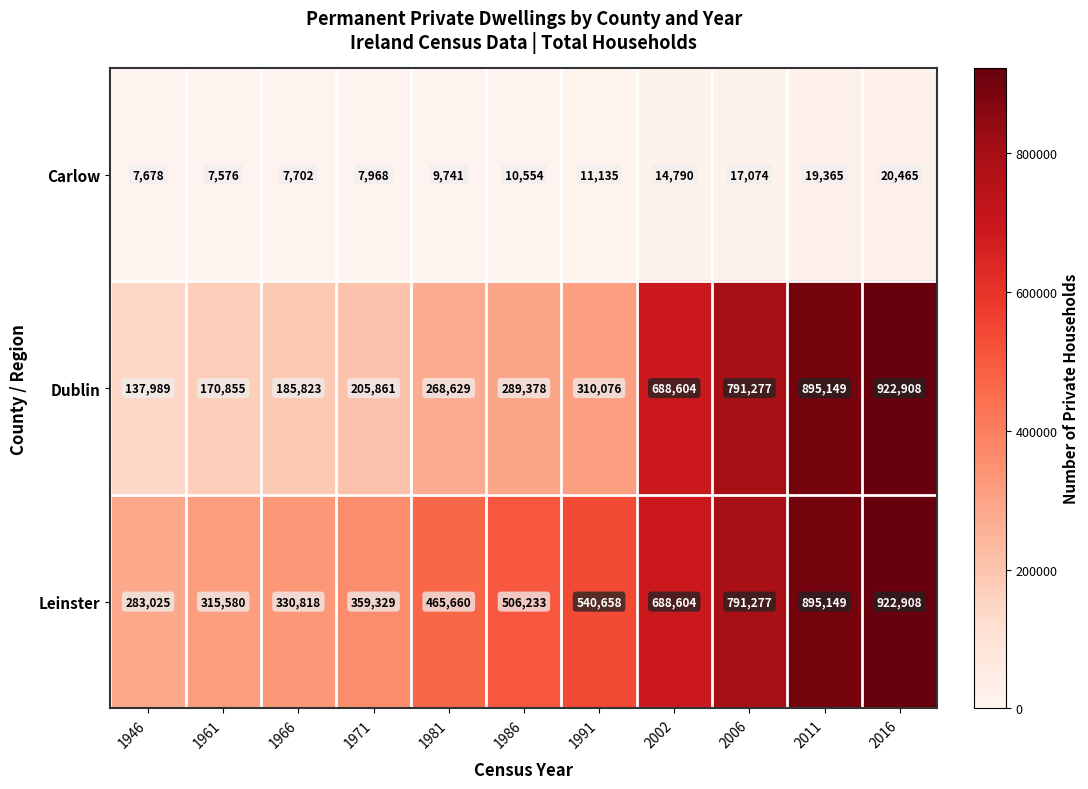

Is it true that Leinster equals 221085 at 1966?

False